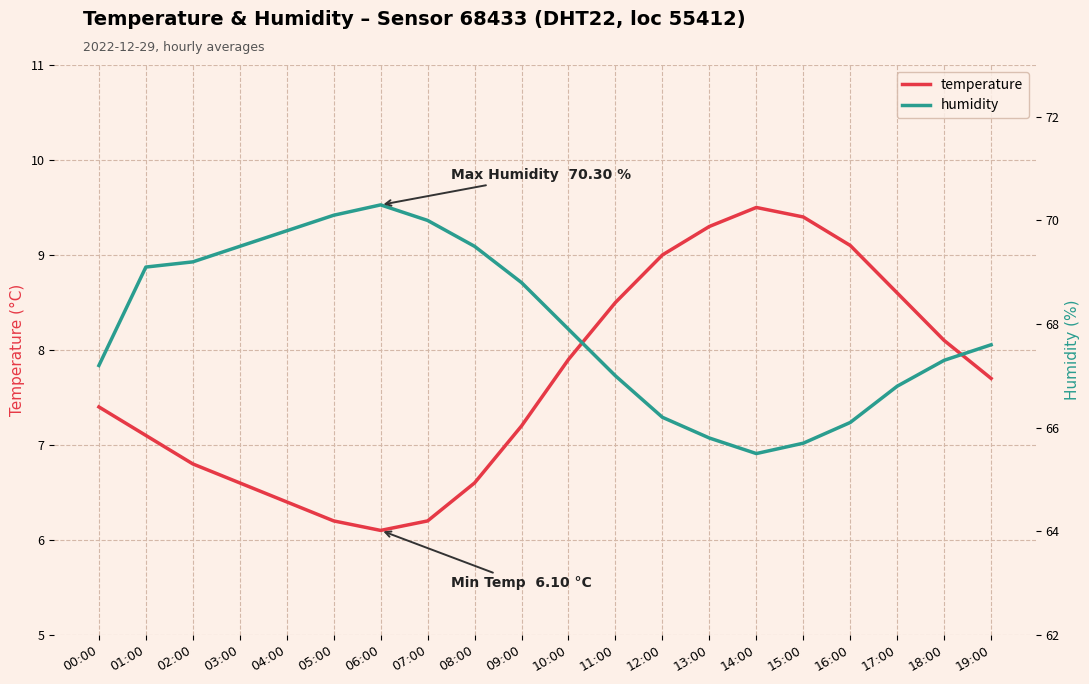

What is the value of the humidity point at the 5th from the left?

69.8